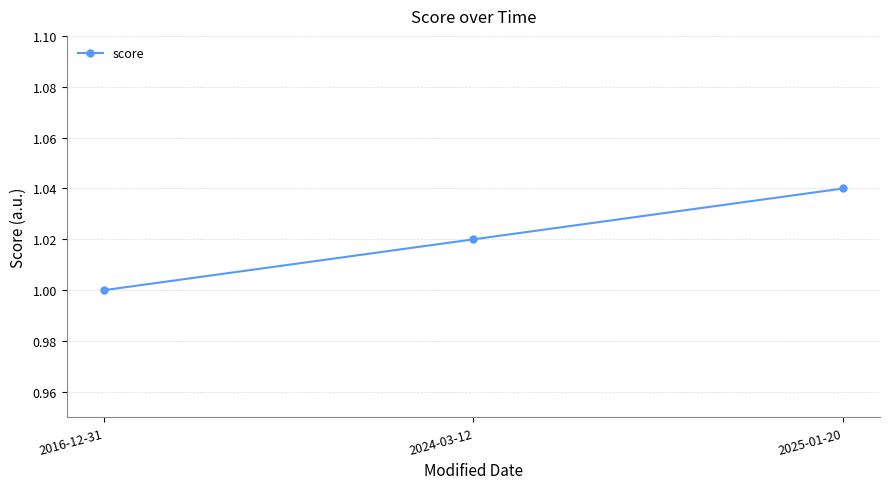

What is the sum of all values?

3.1